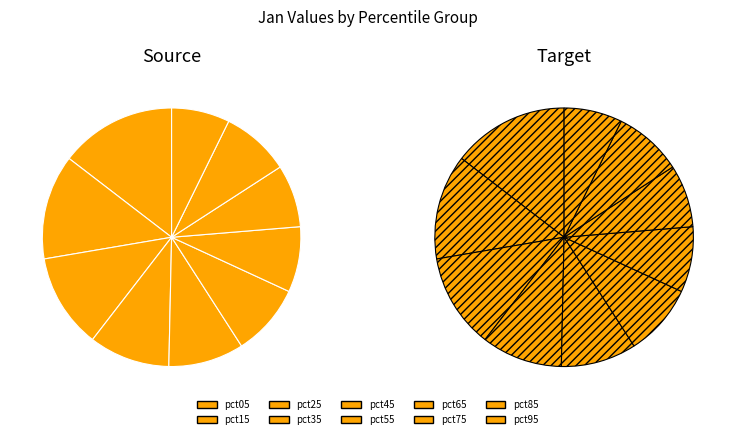

Between pct05 and pct85, which is larger?

pct05